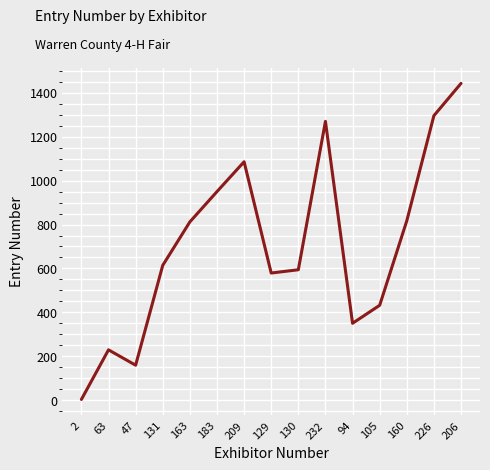

The value at 131 is 614. True or false?

True